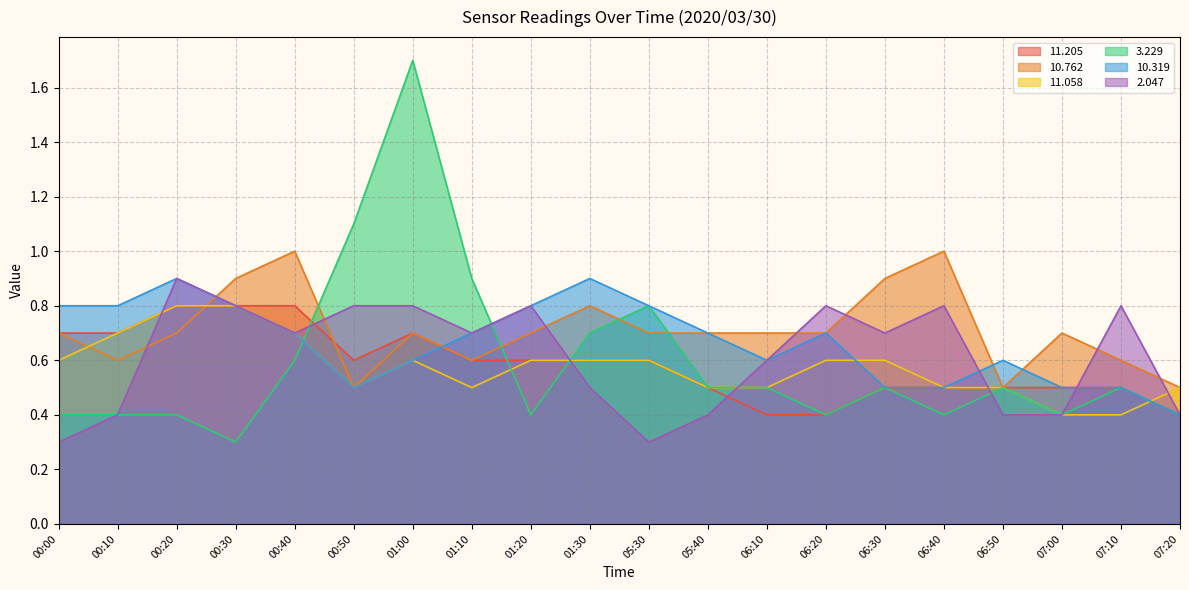

What is the approximate value of   3.229 at 01:10?

0.9